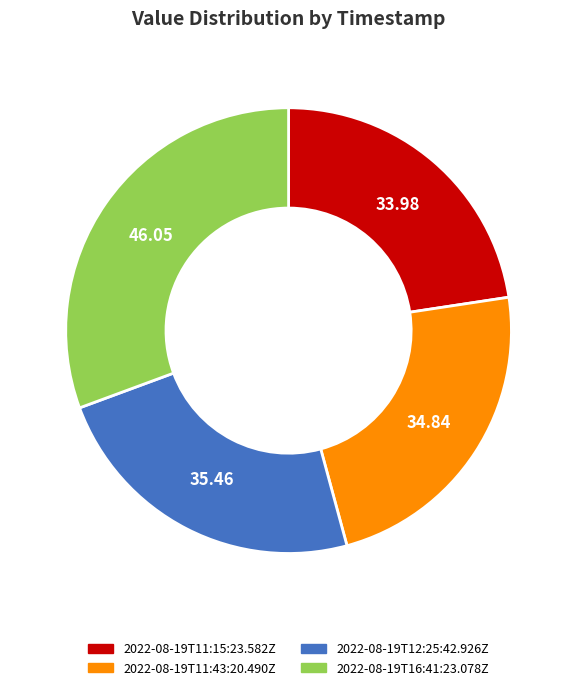

Does 2022-08-19T16:41:23.078Z account for over 50% of the chart?

No